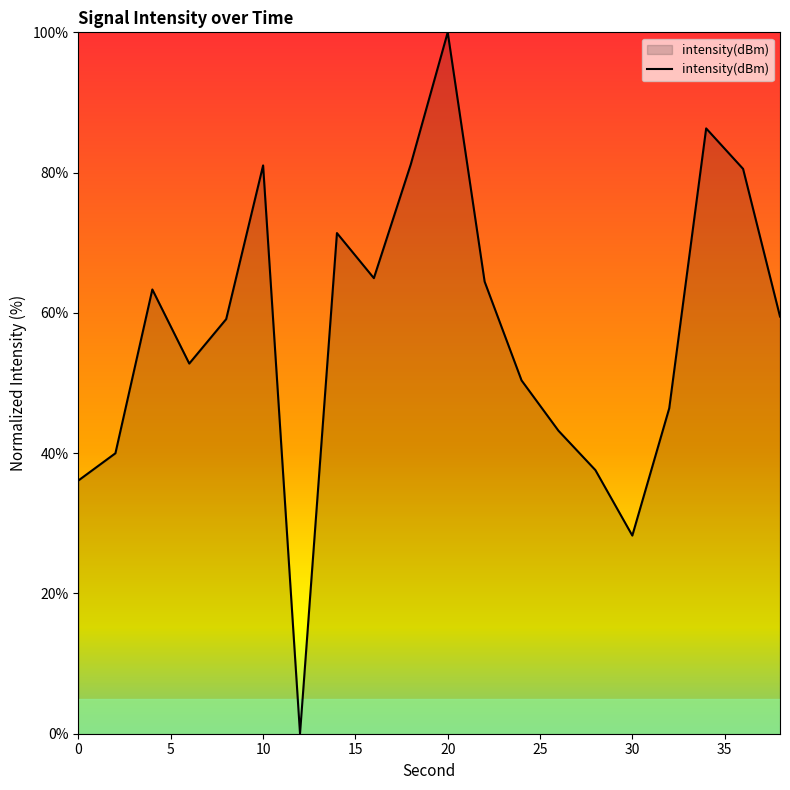

What is the difference between the maximum and minimum values?

100.0